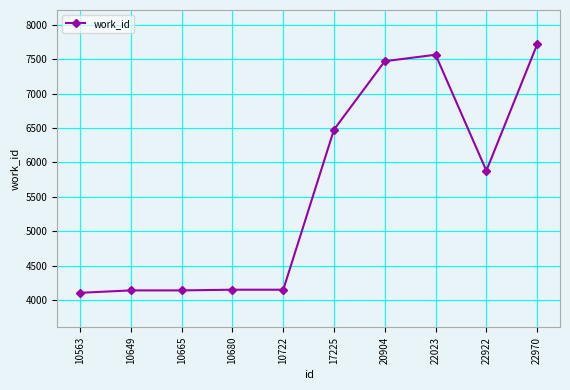

What is the ratio of the value at 10649 to the value at 22970?

0.5